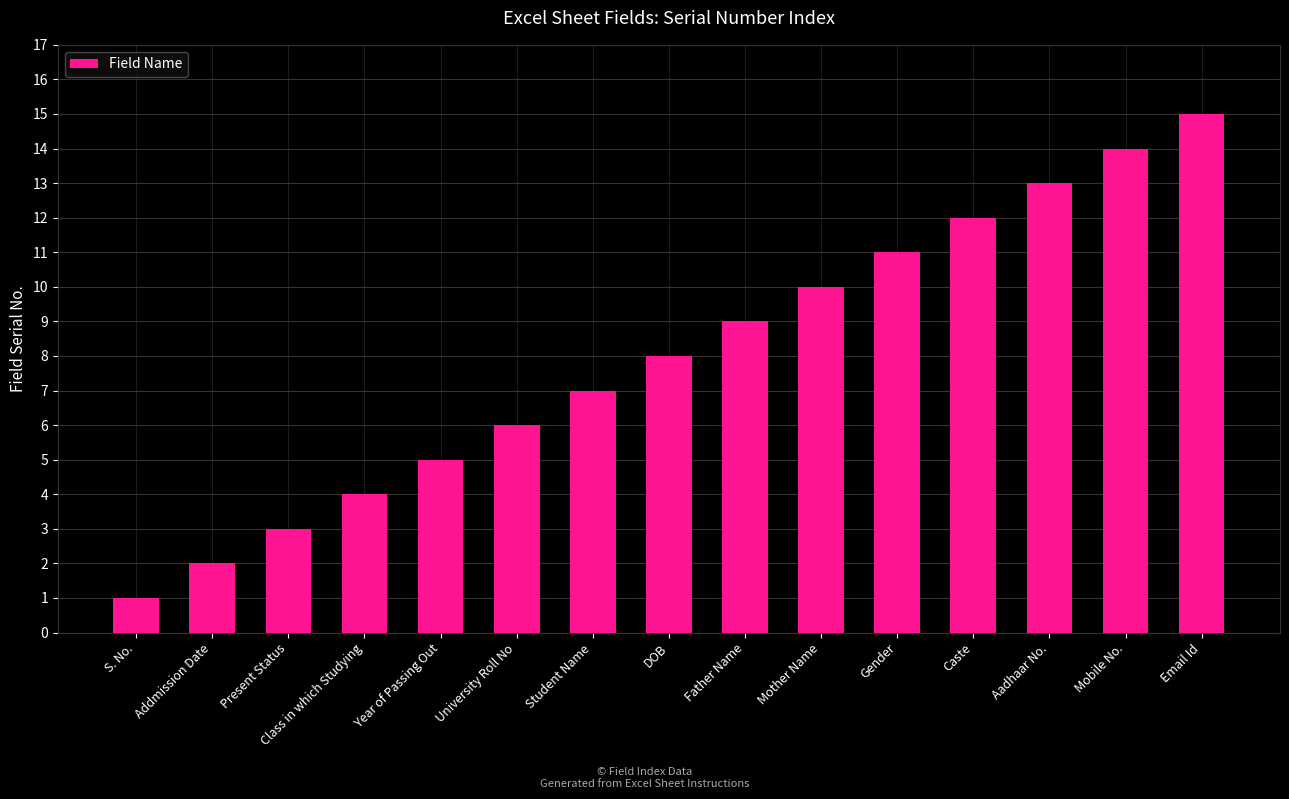

Which category has the lowest value across all series?

S. No.